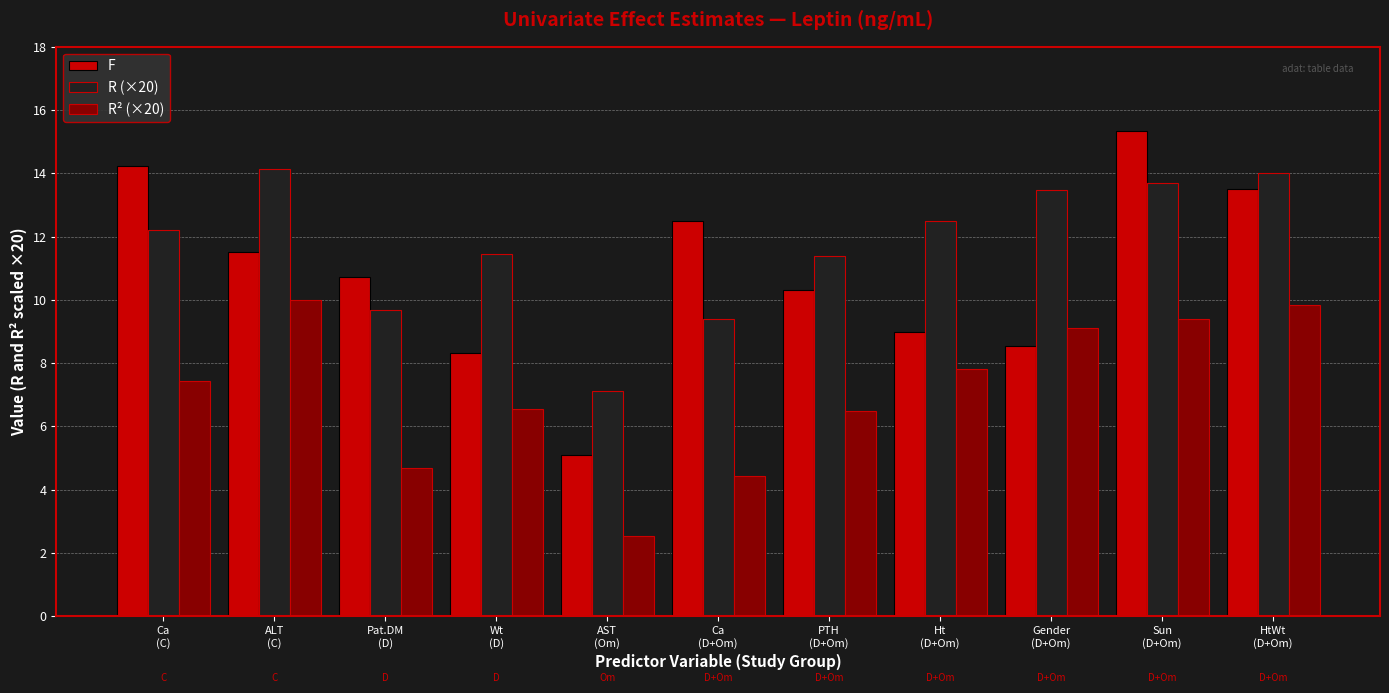

List the series in order of their overall mean, lowest first.

R² (×20), F, R (×20)